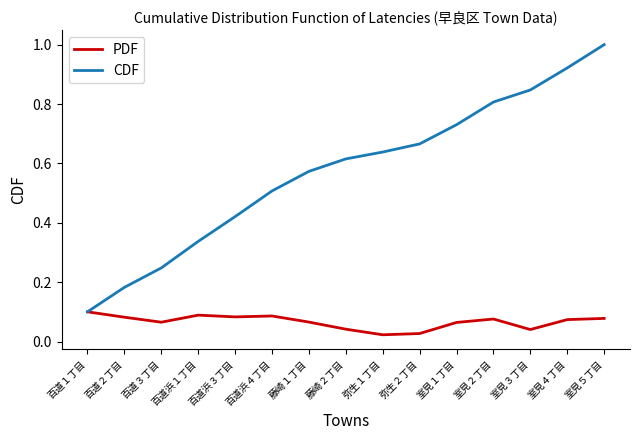

What is the greatest value displayed?

1.0